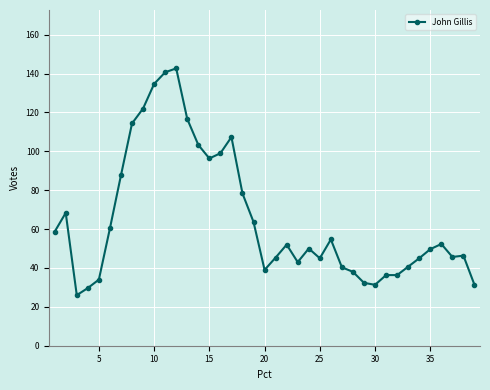

What is the average value?

65.1